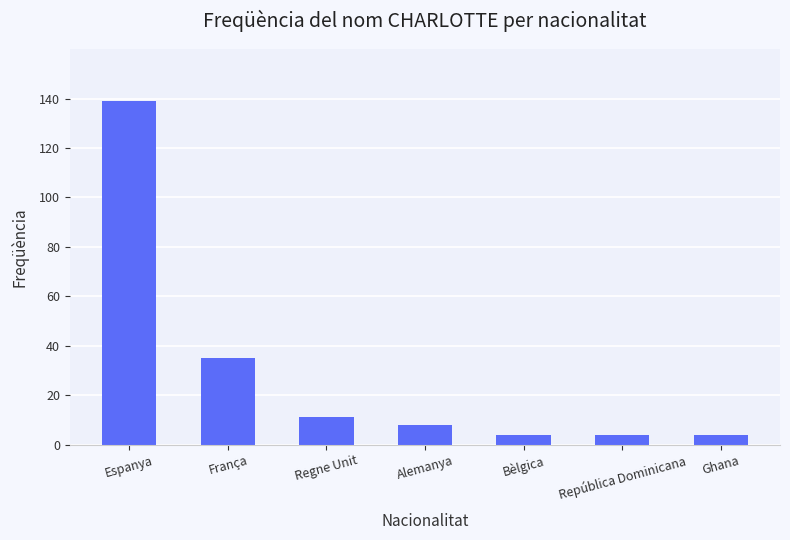

Count the number of data series in this chart.

1